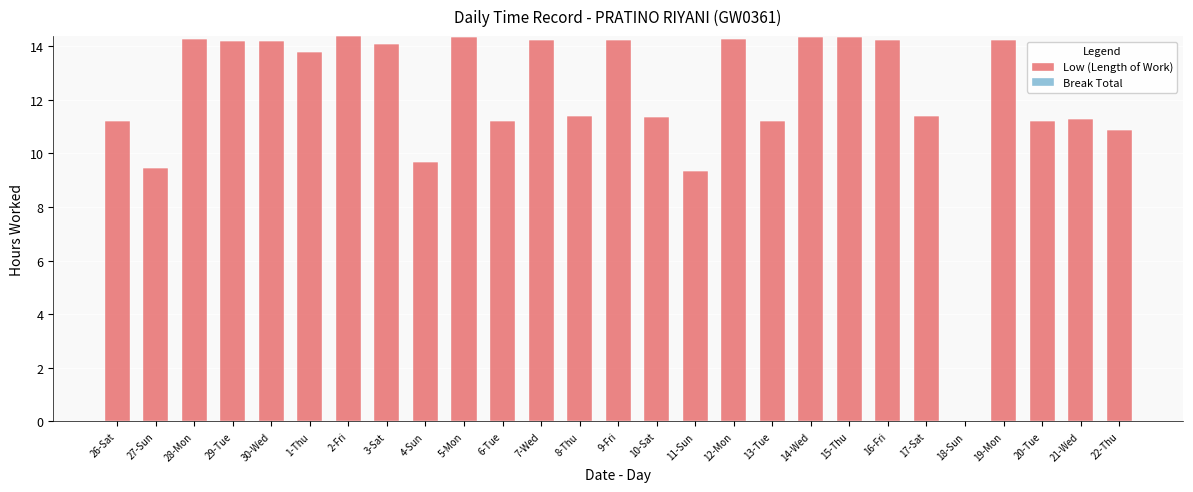

What is the maximum value shown in the chart?

14.4